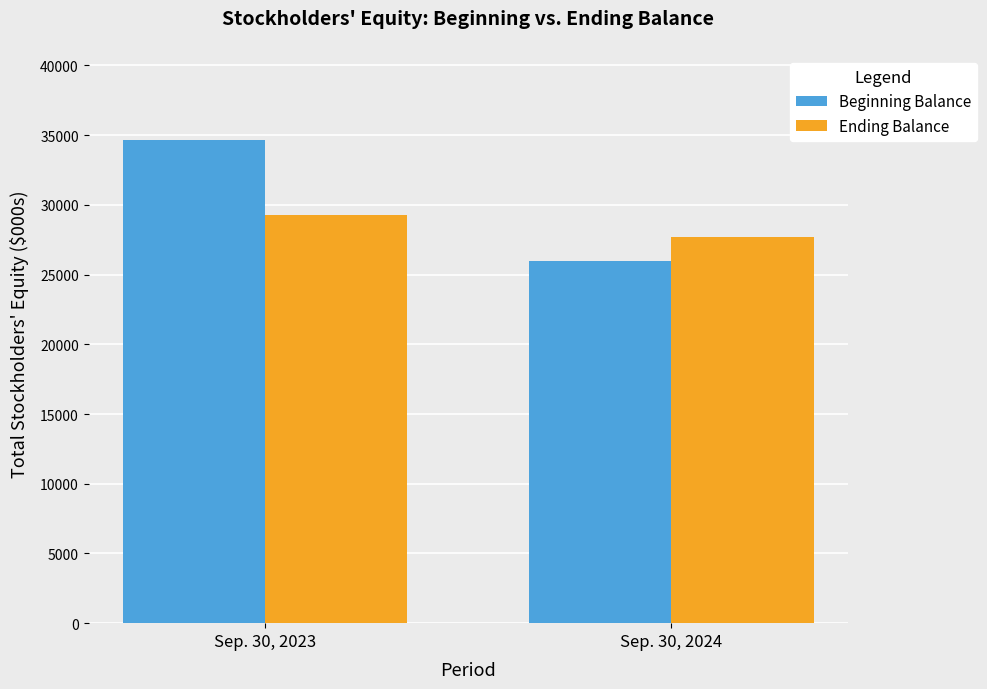

What is the value of the Ending Balance bar at the 1st from the left?

29294